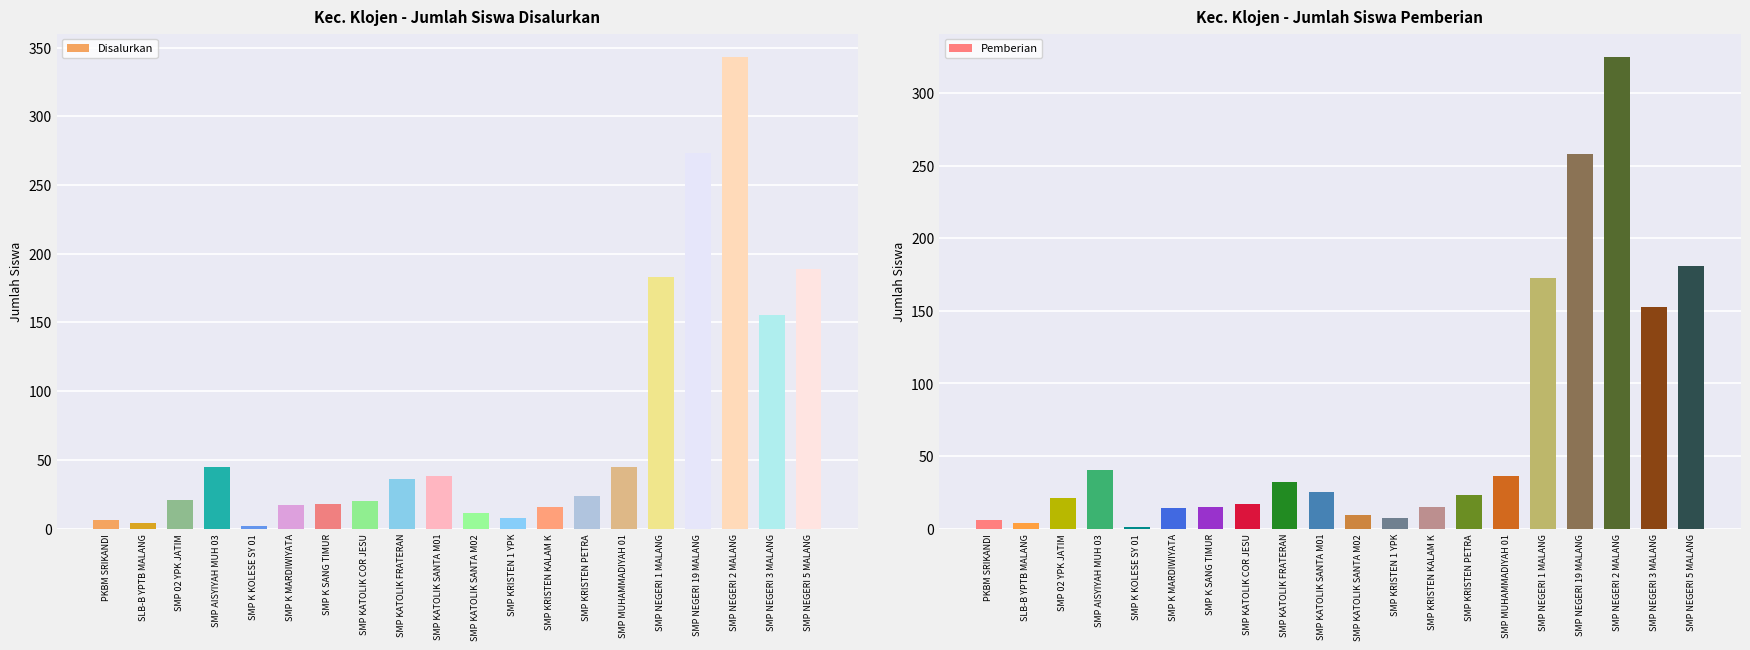

Are the bars grouped side by side (vs. stacked)?

Yes